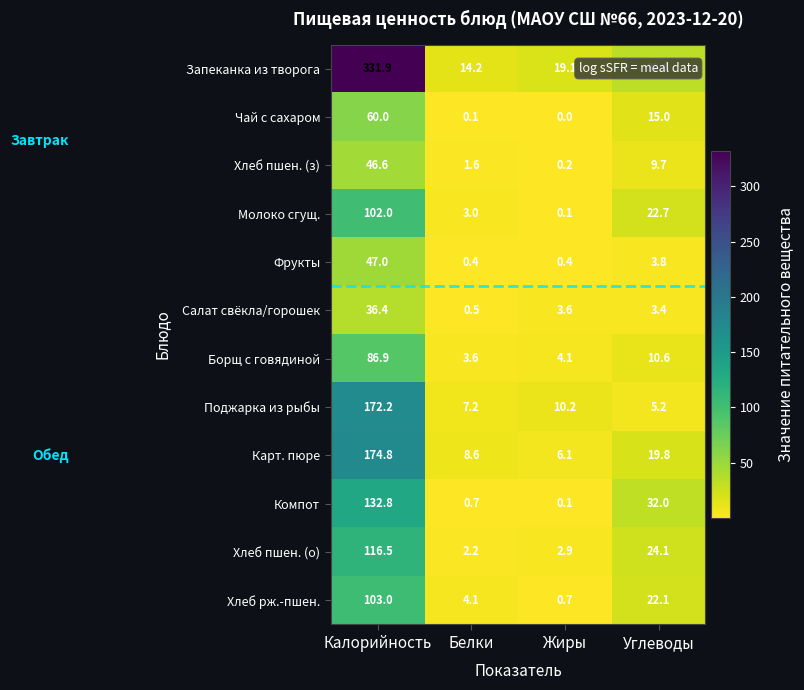

What is the total value across all series at Жиры?

47.5